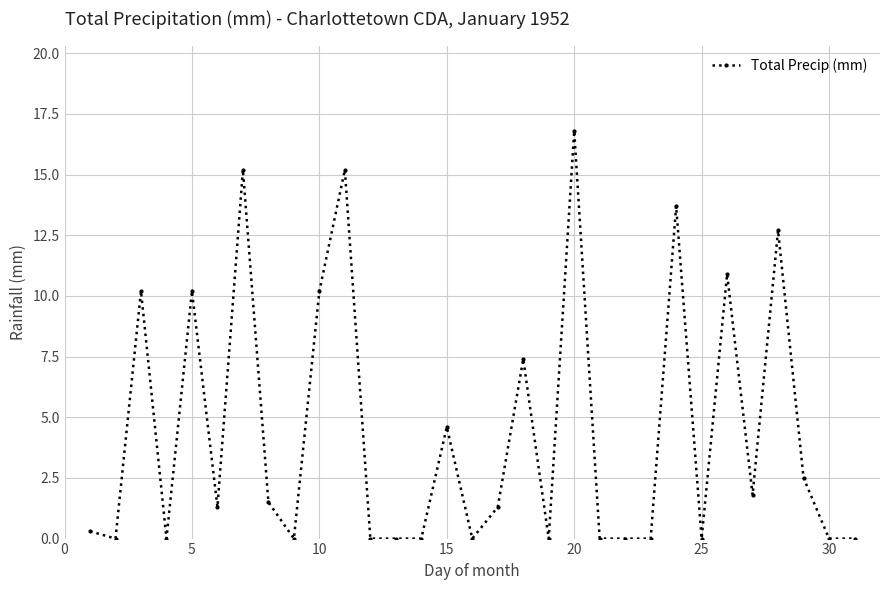

How many lines are shown in the chart?

1